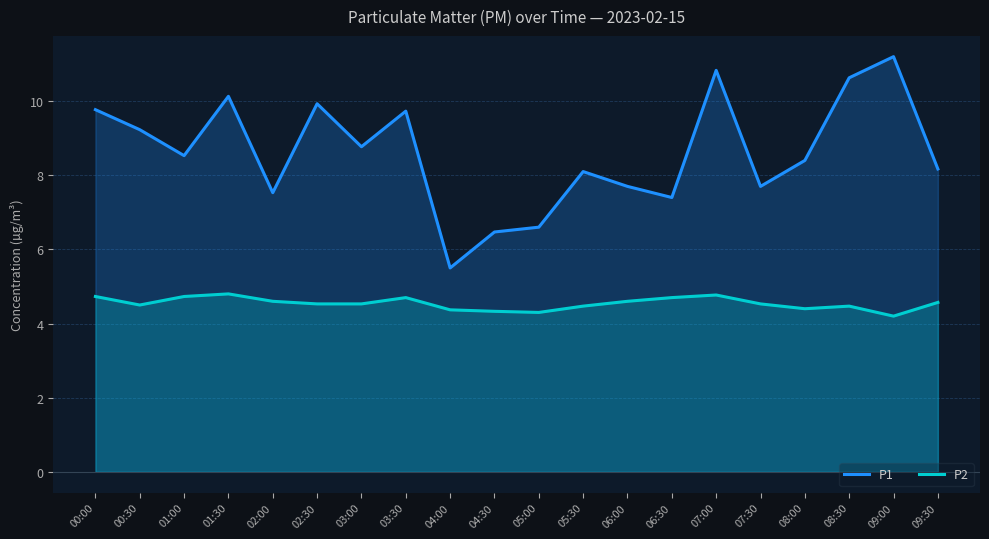

How many P2 values are between 4 and 5?

20